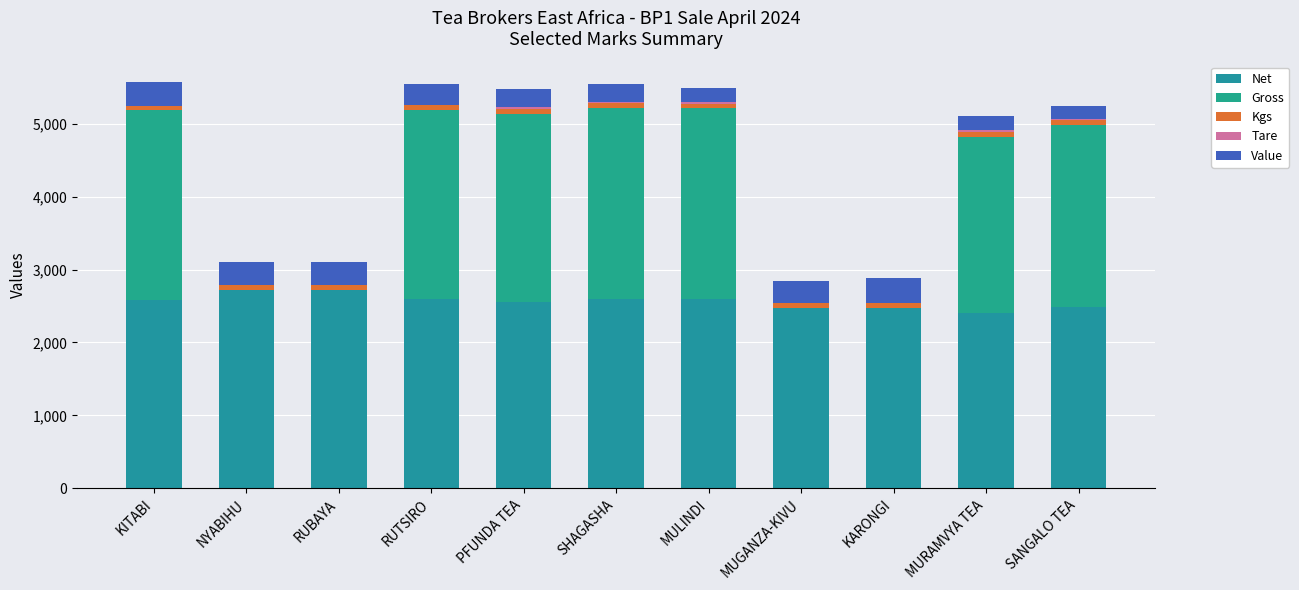

The value of Net at SHAGASHA is 585. True or false?

False